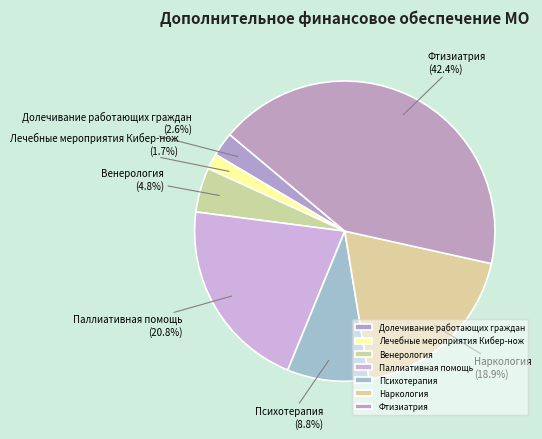

What is the ratio of the value at Венерология to the value at Психотерапия?

0.5